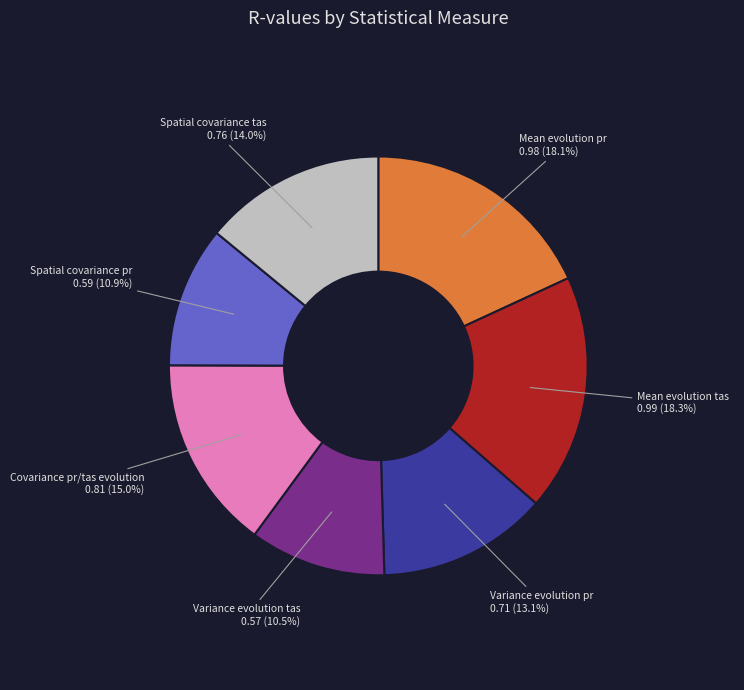

Does any single category account for the majority?

No